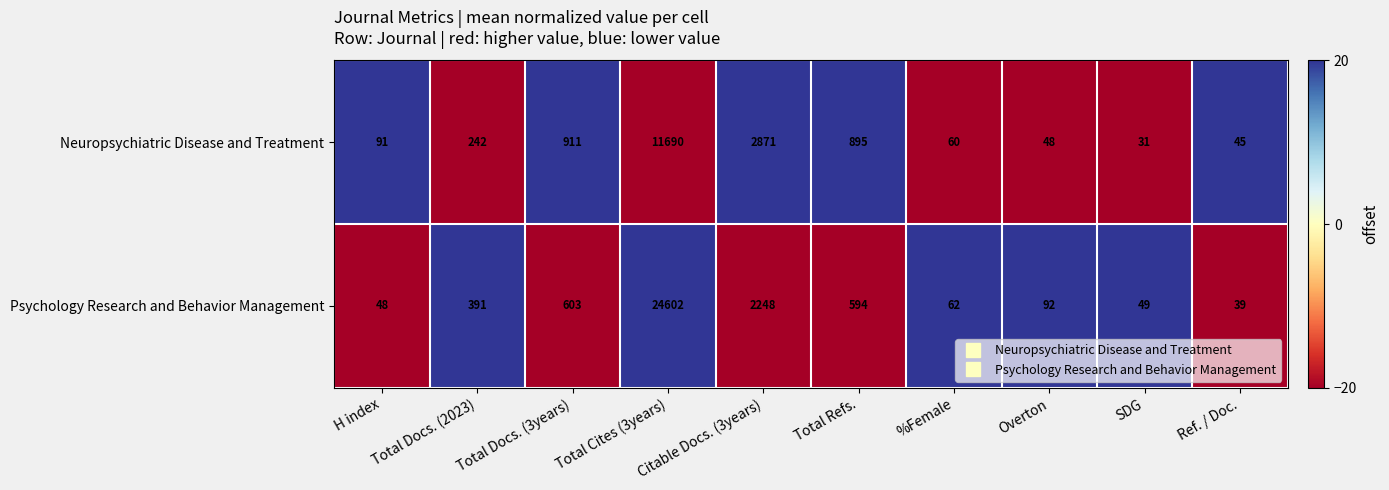

Count the number of data series in this chart.

2